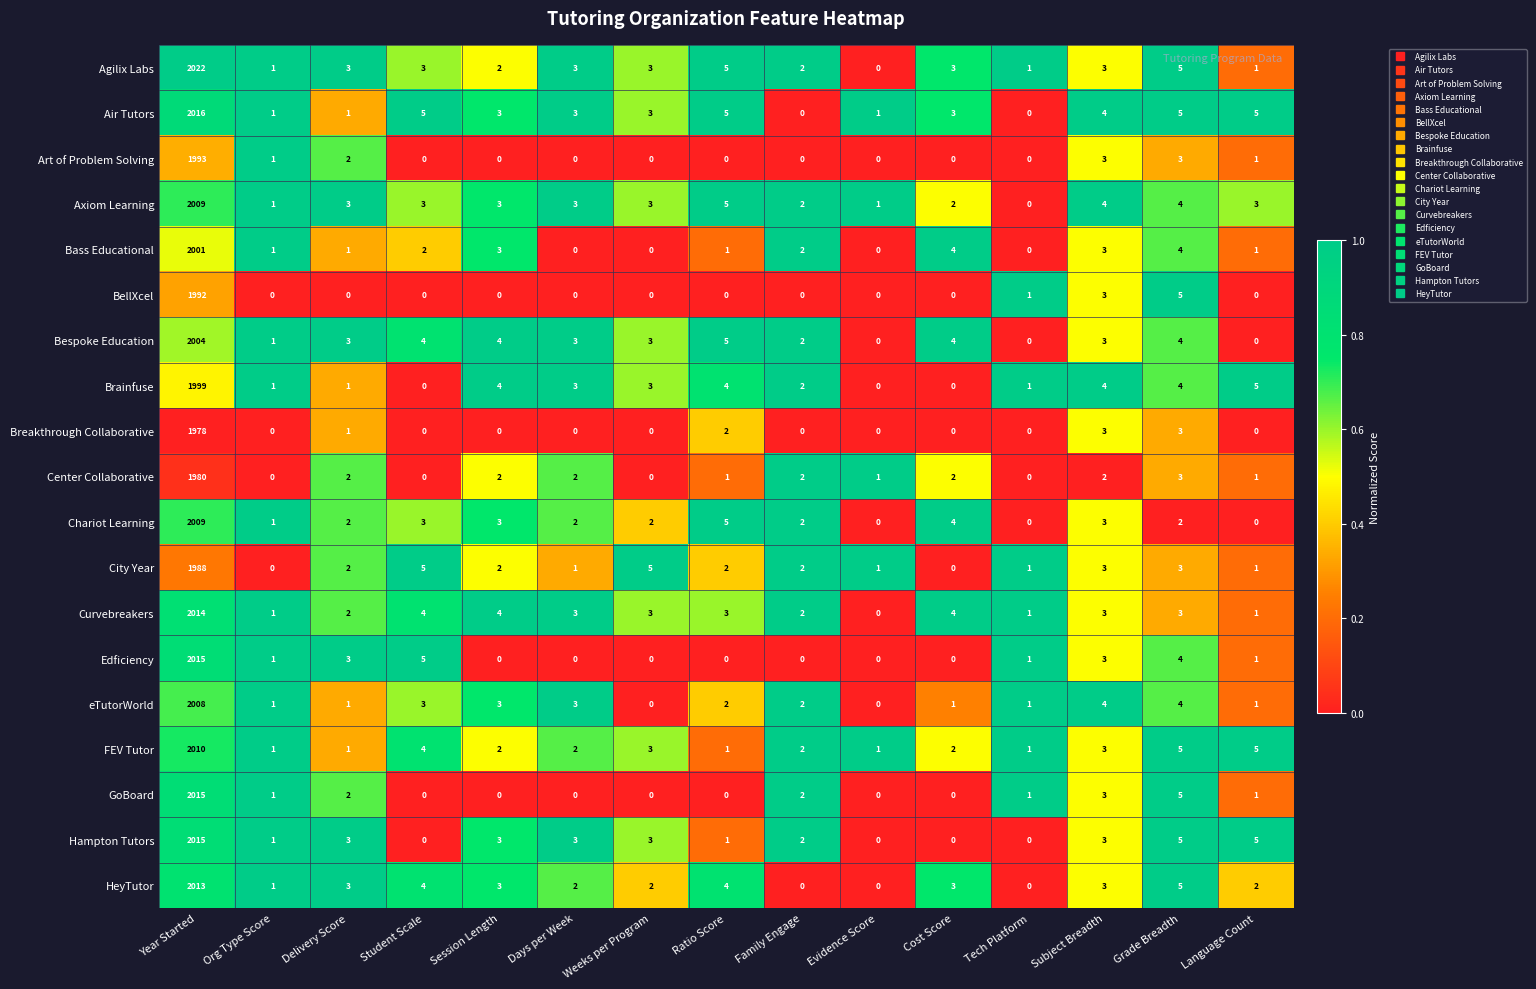

Which series has the largest total across all categories?

Agilix Labs